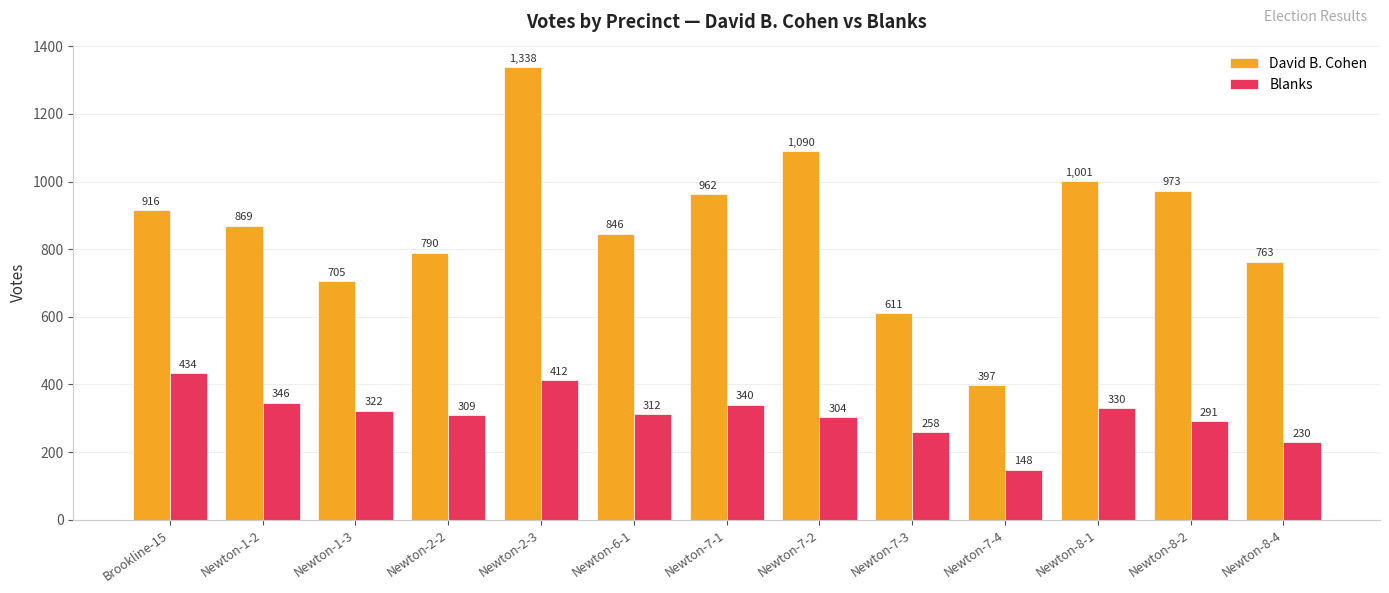

The Blanks series shows 346 at Newton-1-2. True or false?

True